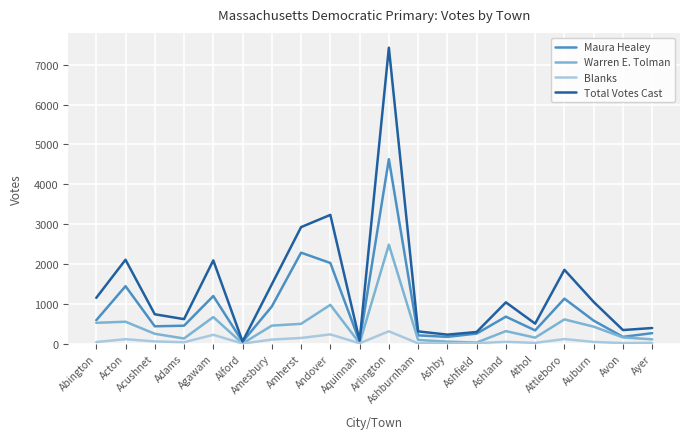

Which series has the widest spread of values?

Total Votes Cast